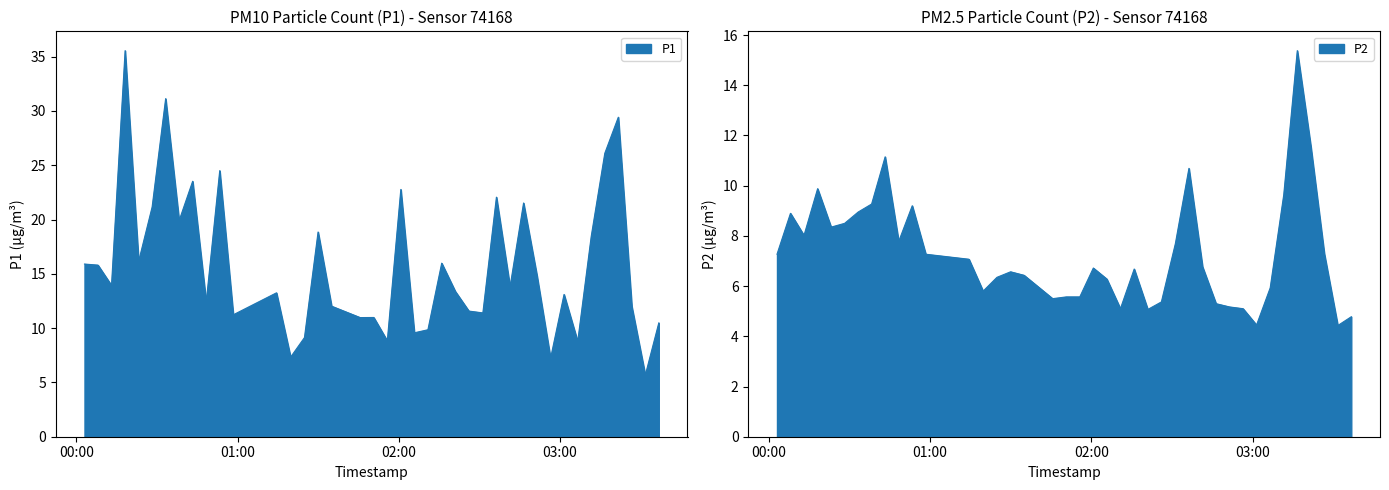

True or false: P1 has a value of 37.3 at 2023-08-31T02:36:19.

False